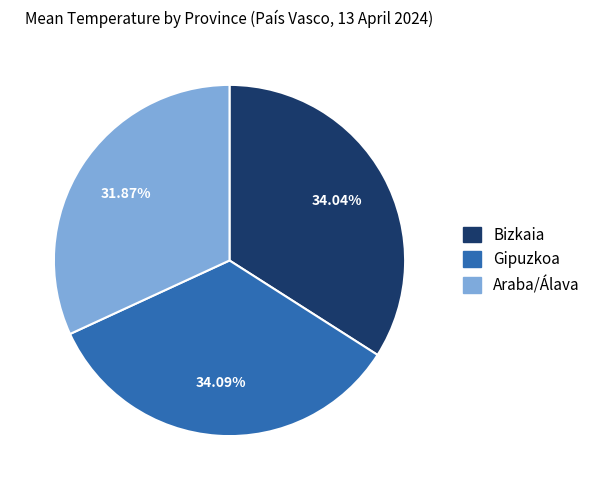

What is the ratio of the value at Araba/Álava to the value at Bizkaia?

0.9